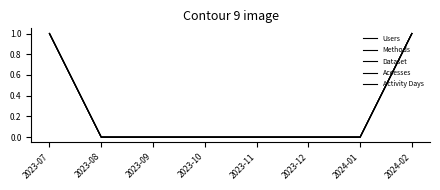

Which series has the largest total across all categories?

Users